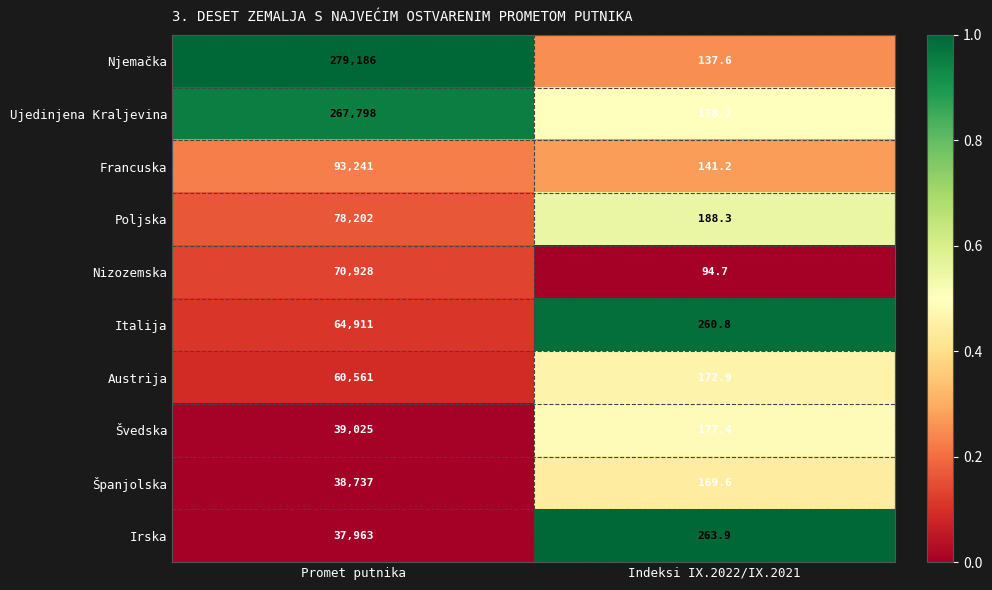

Which series has the largest range (max minus min)?

Njemačka